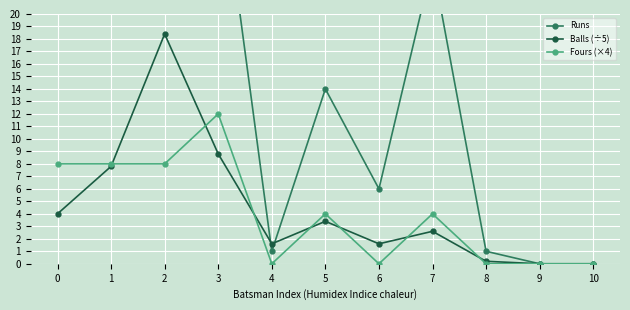

What are all the series names shown in the legend?

Runs, Balls (÷5), Fours (×4)